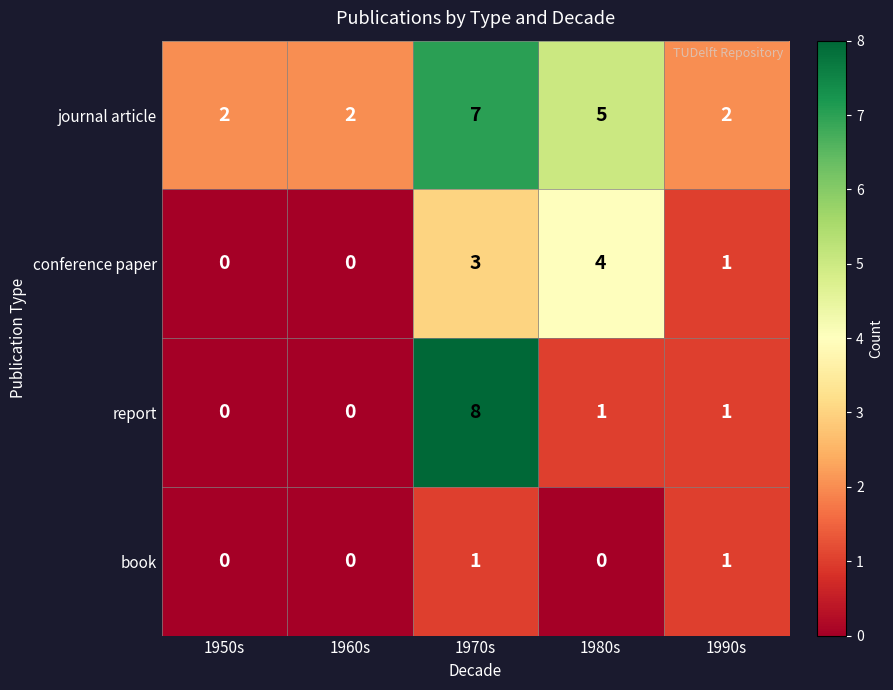

What is the difference between the journal article values at 1970s and 1950s?

5